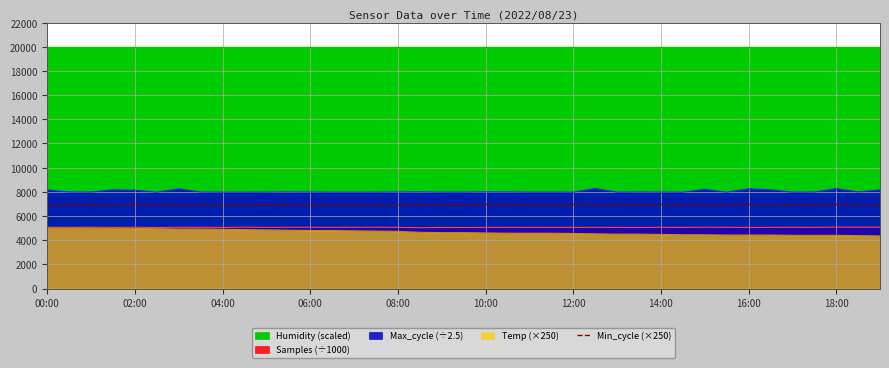

How many data points in Samples are less than 5061?

19